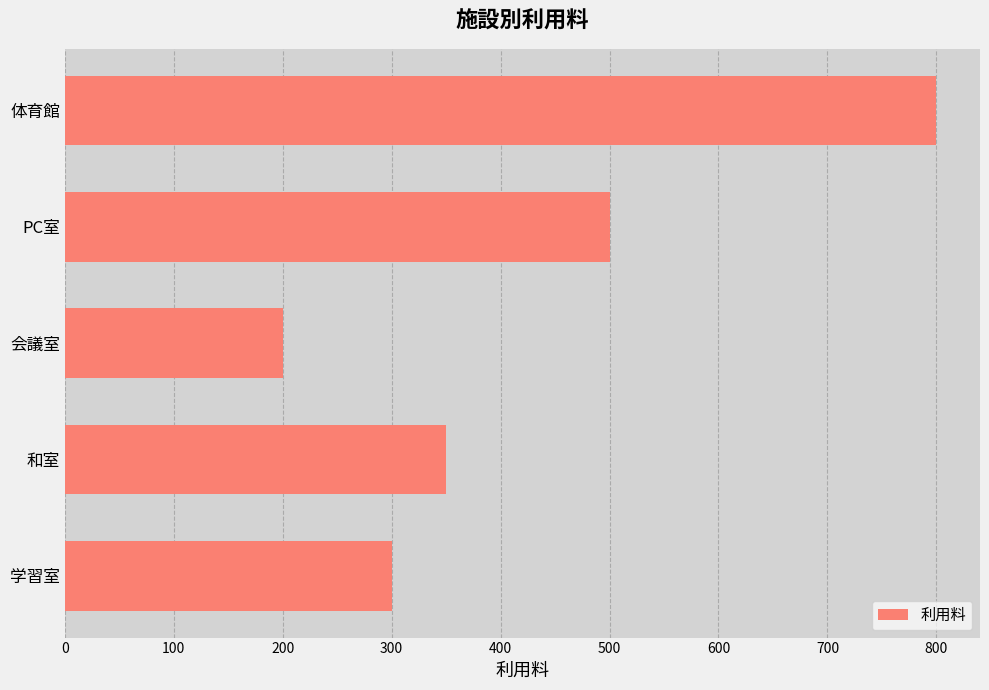

What value does the data have at PC室, to the nearest 10?

500